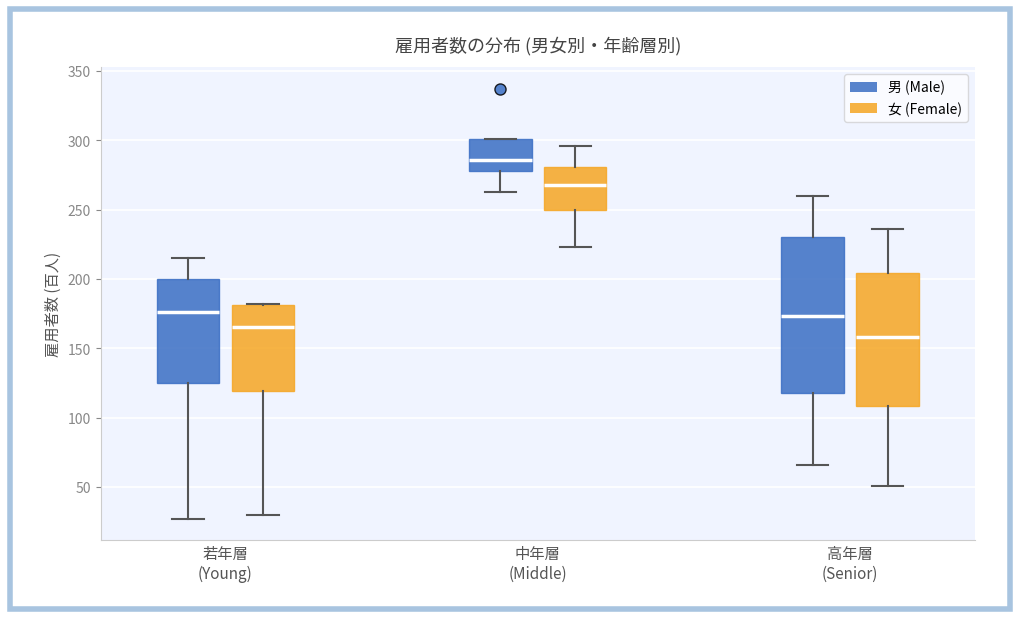

Which box's median line is the highest?

中年層 (Middle) (男 (Male))